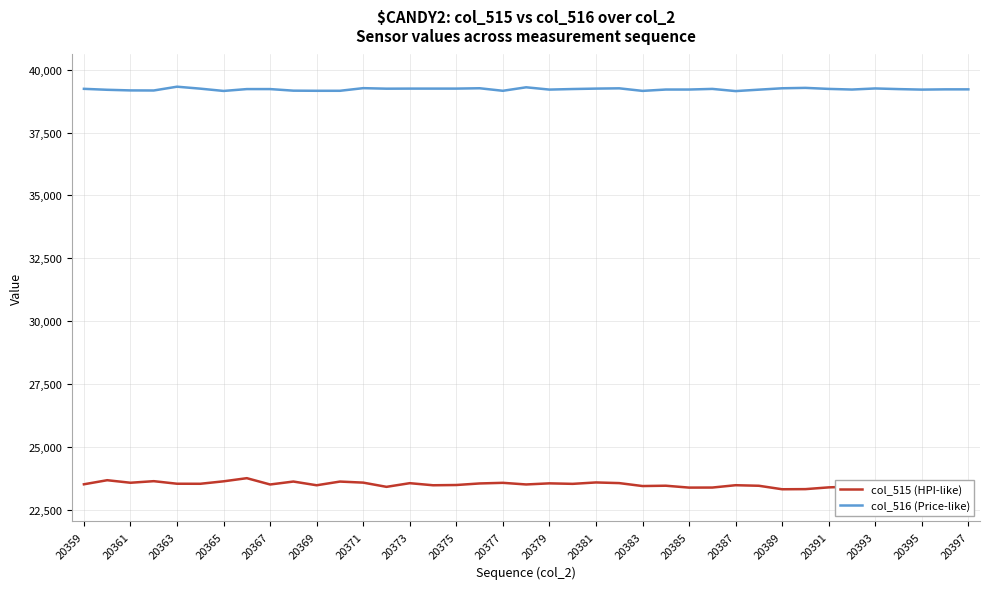

What is the difference between the maximum and minimum values in the col_515 (HPI-like) series?

441